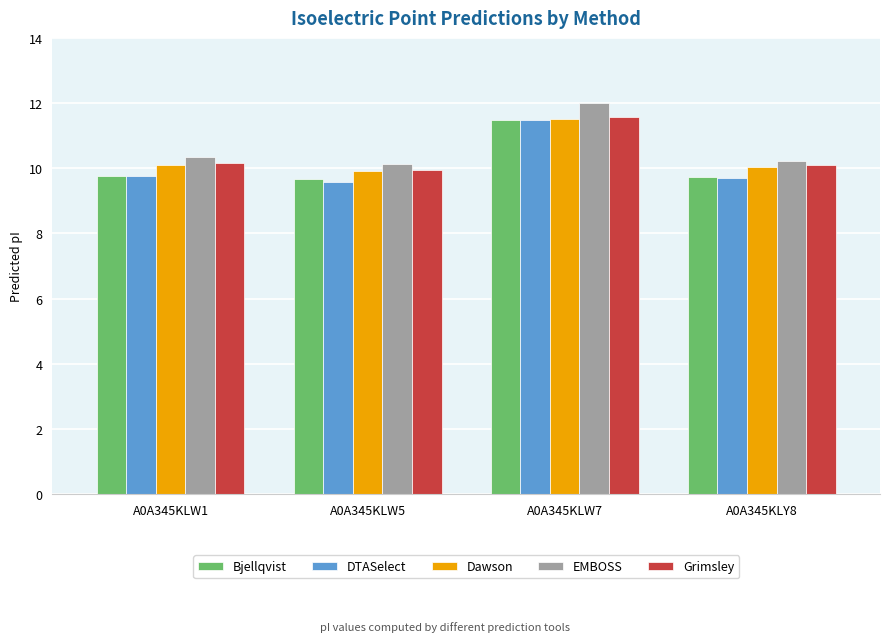

What is the approximate value of Bjellqvist at A0A345KLY8?

9.7